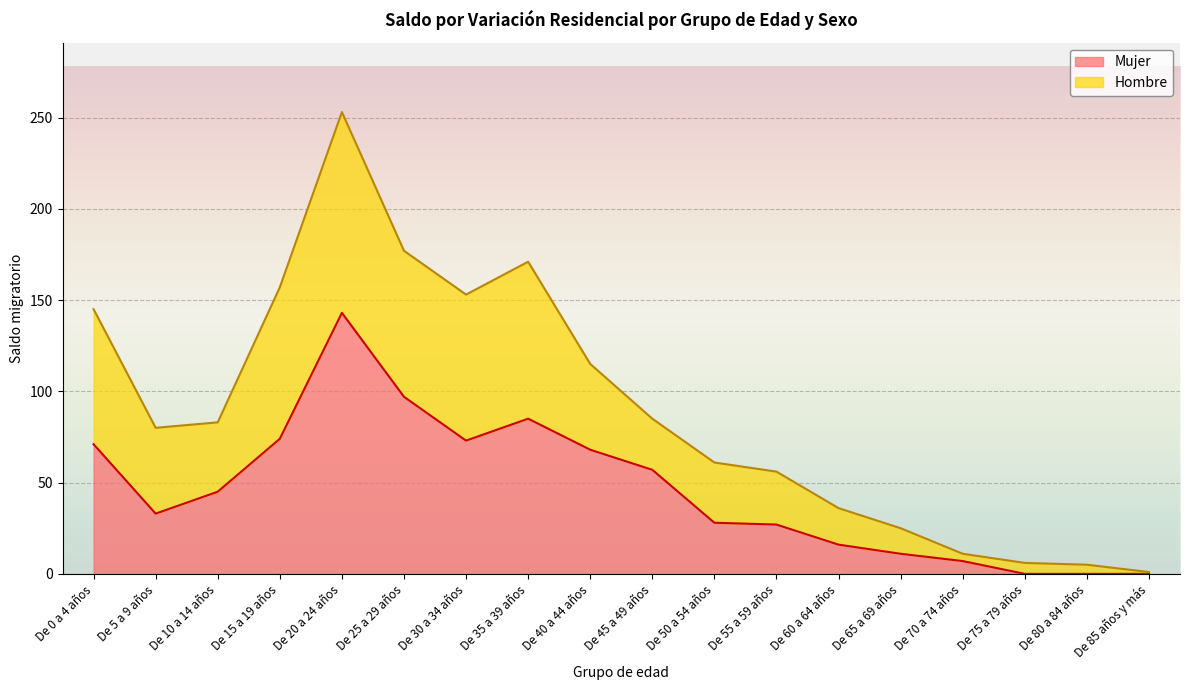

How many interior local valleys does the Hombre series have?

2